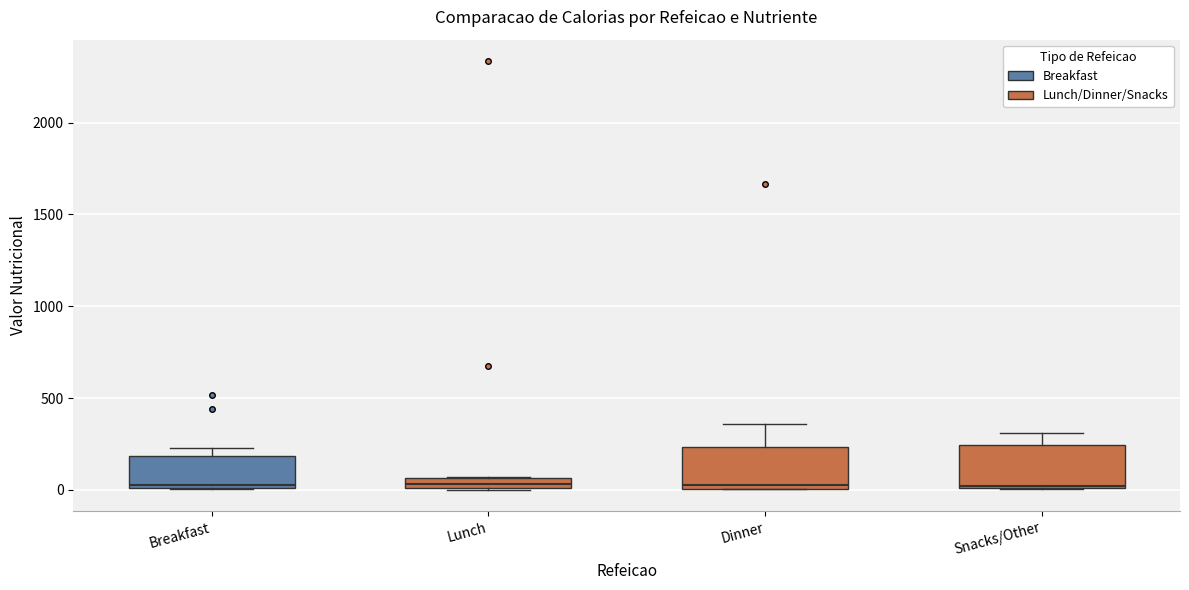

Where is the lower edge of the box for Lunch on the y-axis? The values are not printed on the chart, so give them approximately, as read against the axis.

0